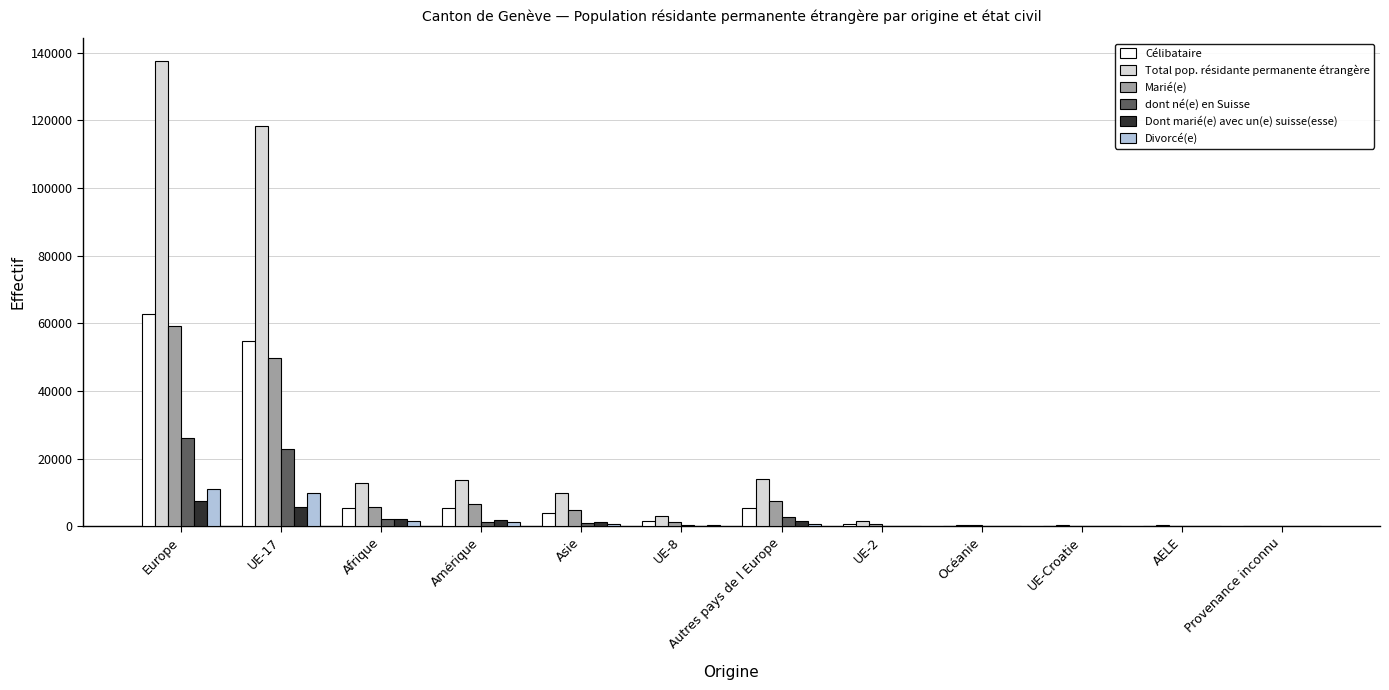

Which series has the widest spread of values?

Total pop. résidante permanente étrangère